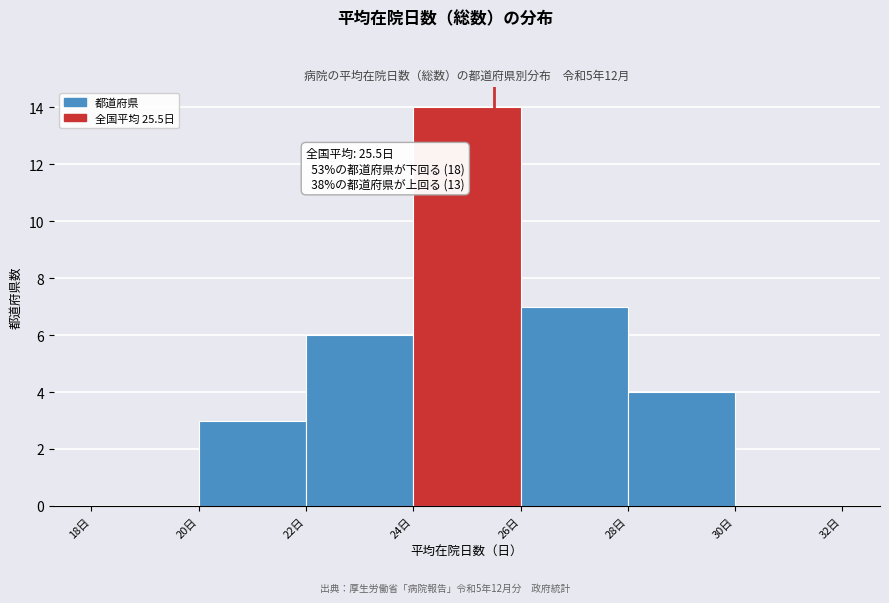

Which range on the x-axis has the tallest bar?

24 to 26